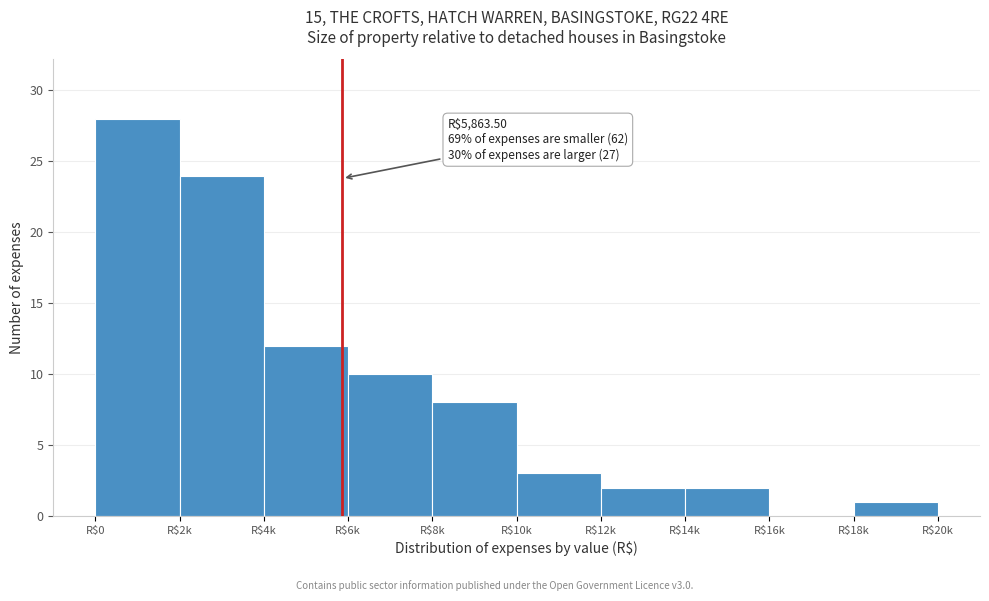

Which category has the highest value across all series?

R$0